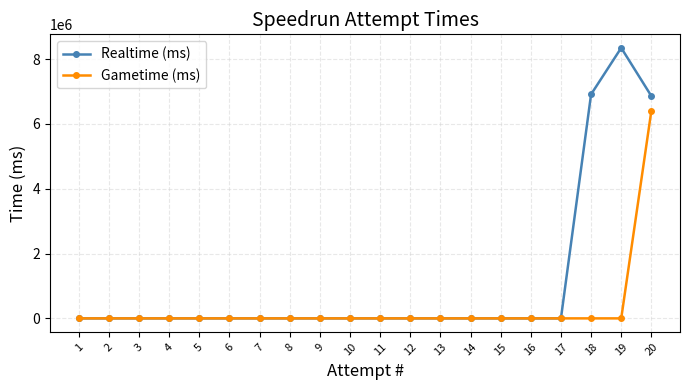

Reading left to right, what are all the values shown in this chart?

Realtime (ms): 1=0	2=0	3=0	4=0	5=0	6=0	7=0	8=0	9=0	10=0	11=0	12=0	13=0	14=0	15=0	16=0	17=0	18=6913378	19=8347718	20=6860386
Gametime (ms): 1=0	2=0	3=0	4=0	5=0	6=0	7=0	8=0	9=0	10=0	11=0	12=0	13=0	14=0	15=0	16=0	17=0	18=0	19=0	20=6406023